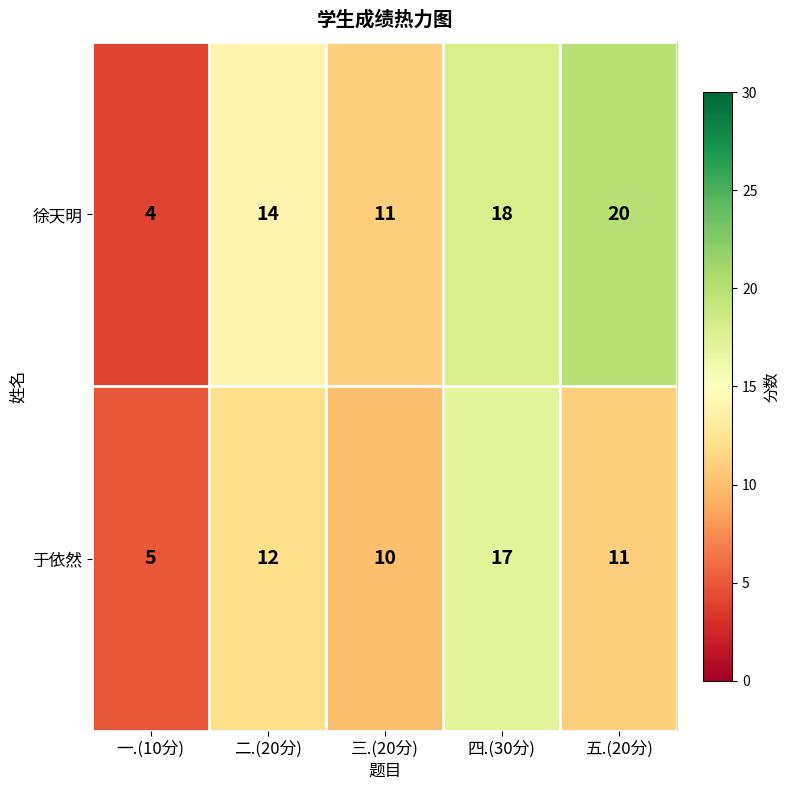

Which label corresponds to the largest value in the chart?

五.(20分)